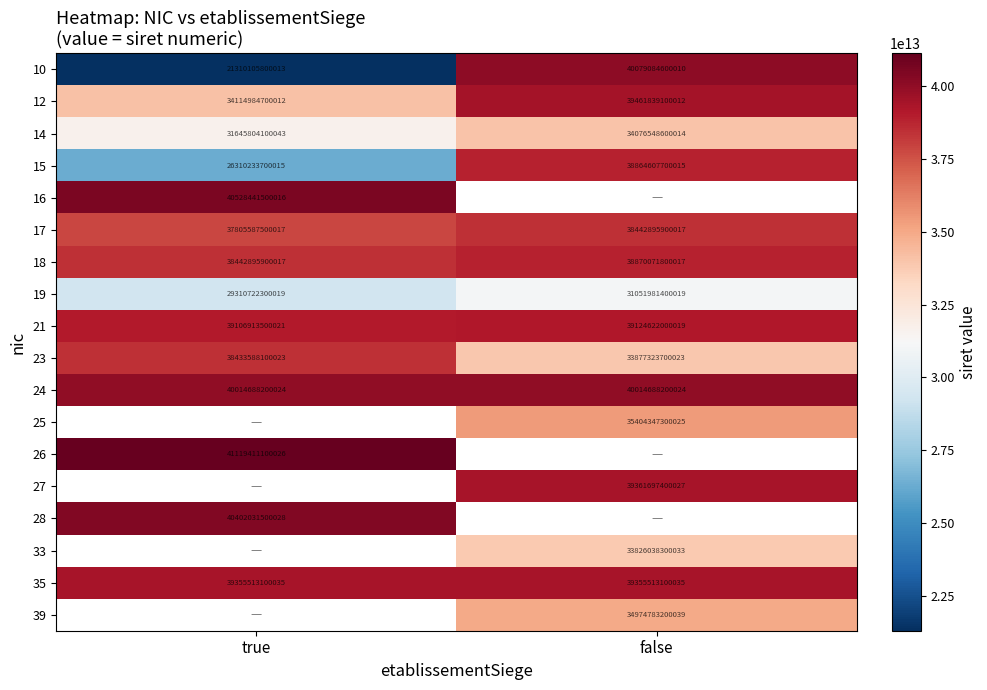

Which category has the highest value in the 18 series?

false